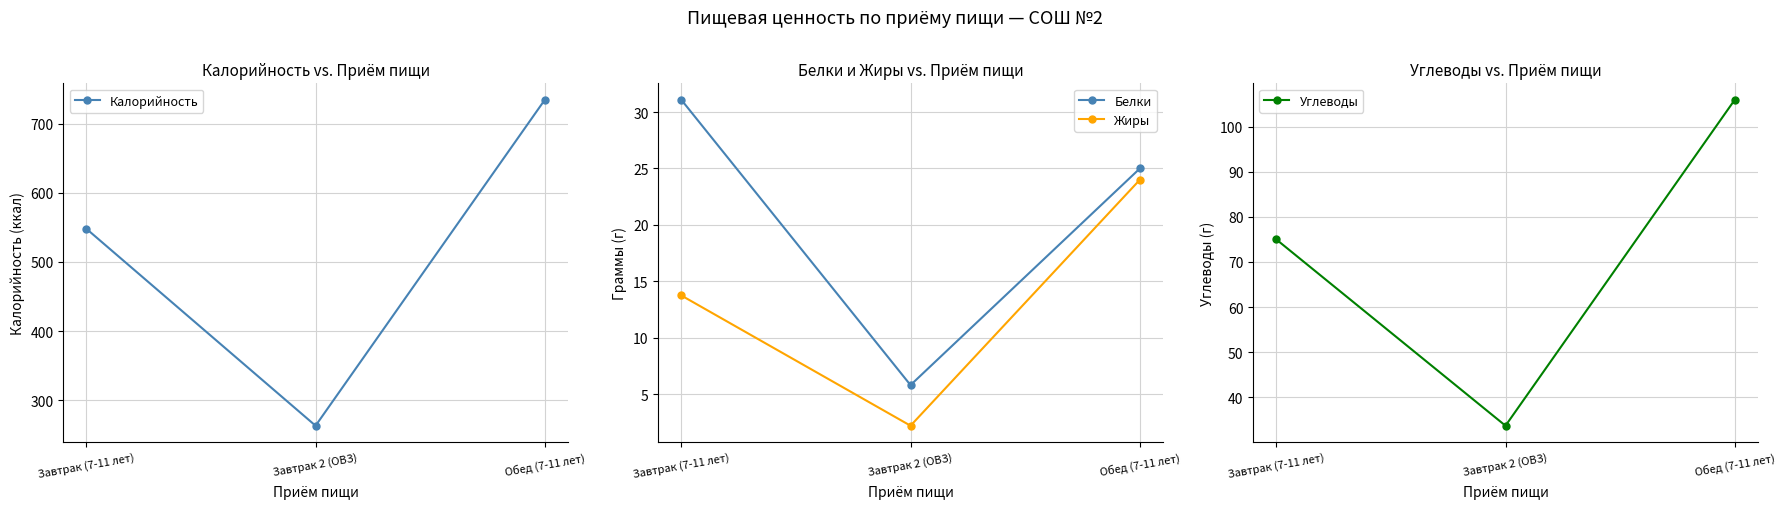

What is the spread (max minus min) of values at Завтрак (7-11 лет)?

534.5